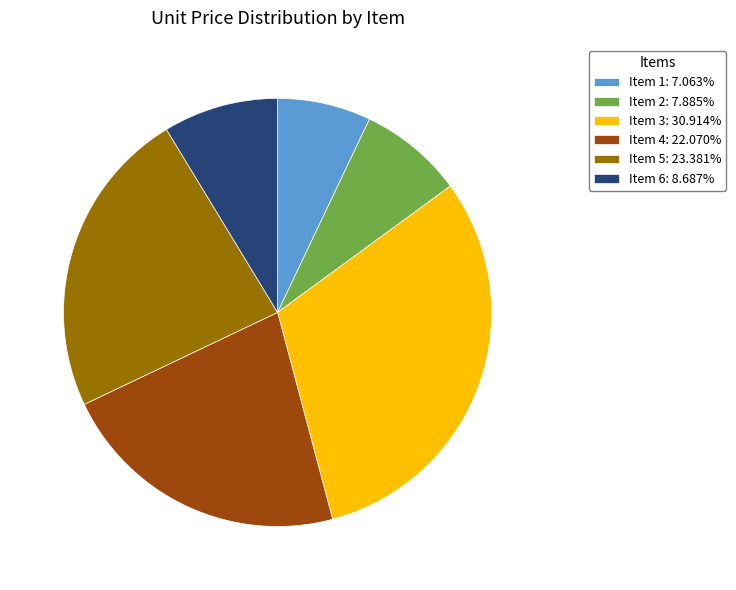

Is Item 1 the majority of the pie?

No